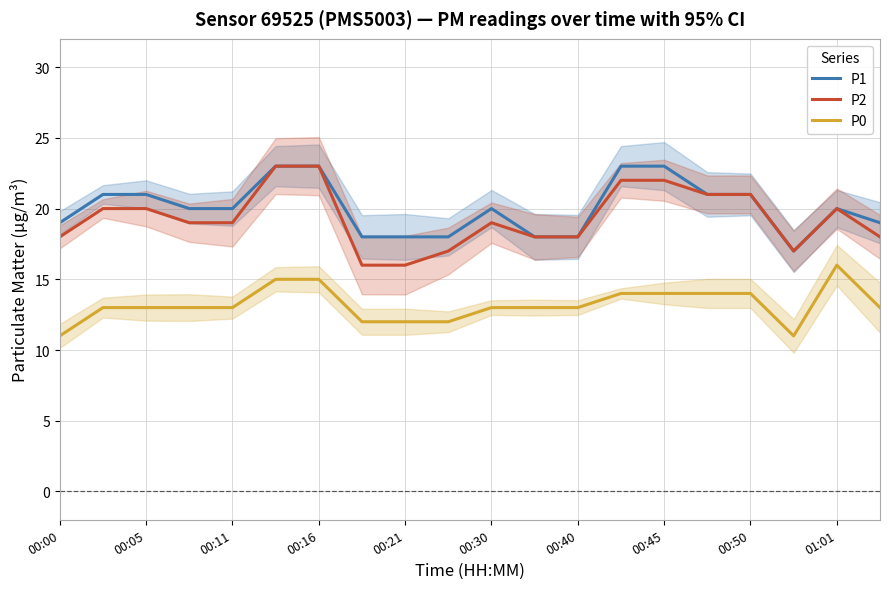

What is the maximum value for P0?

16